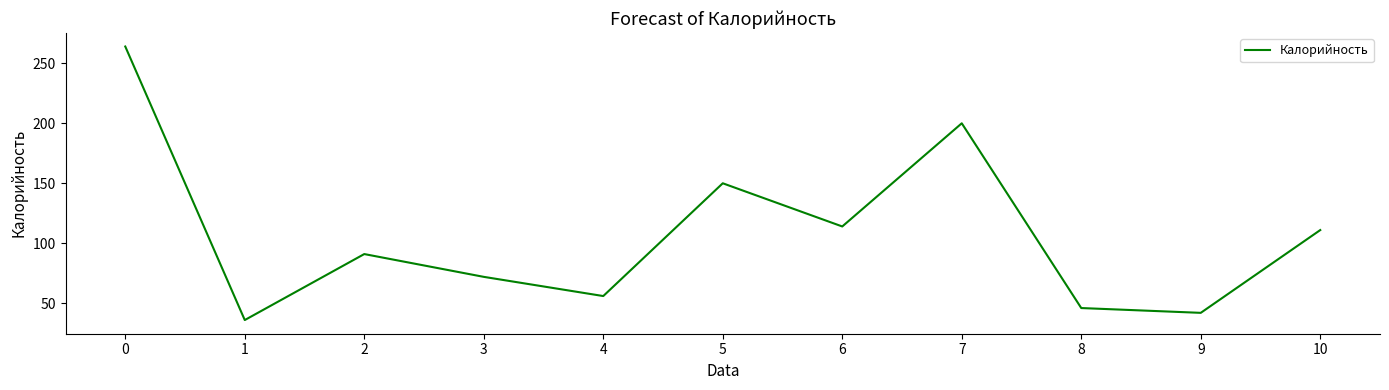

What is the sum of all values?

1182